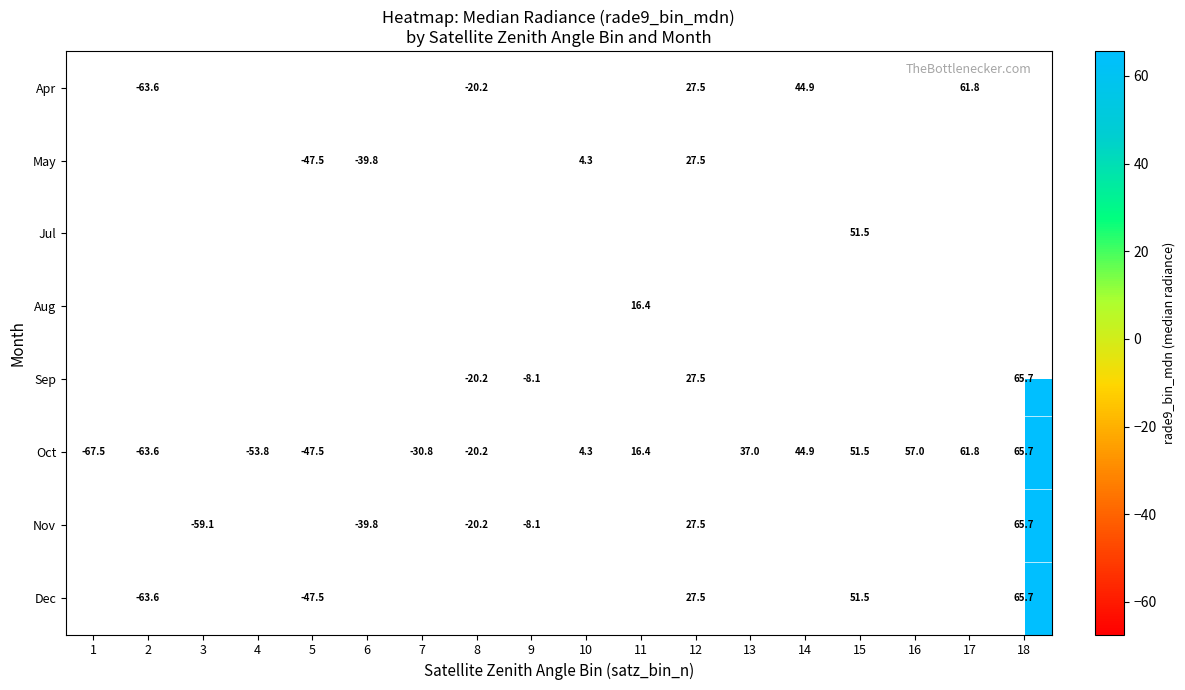

Count the number of categories in the chart.

18